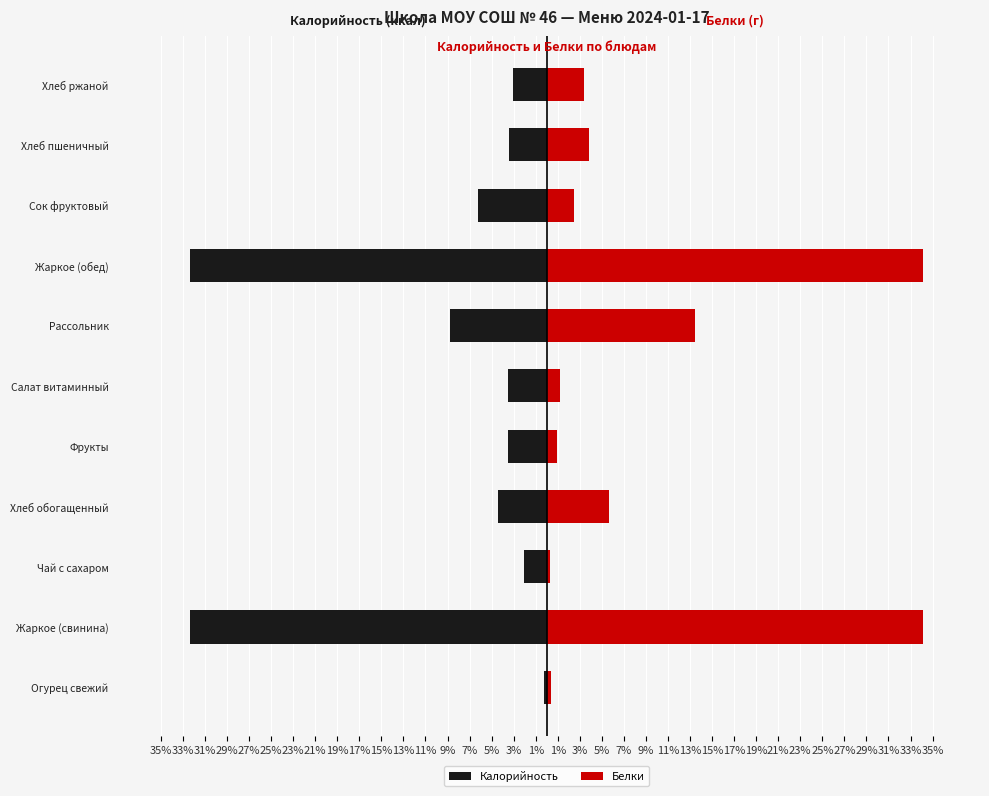

What is the value of the Калорийность bar at the 3rd from the left?

-2.0